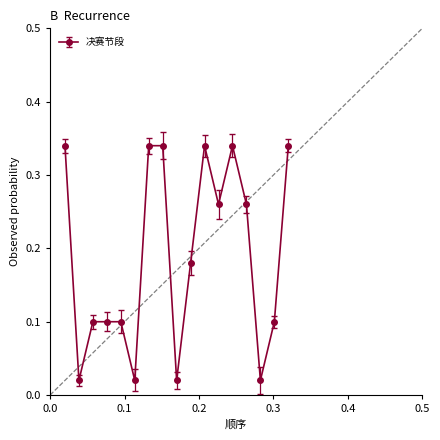

What is the difference between the second highest and minimum values?

0.3